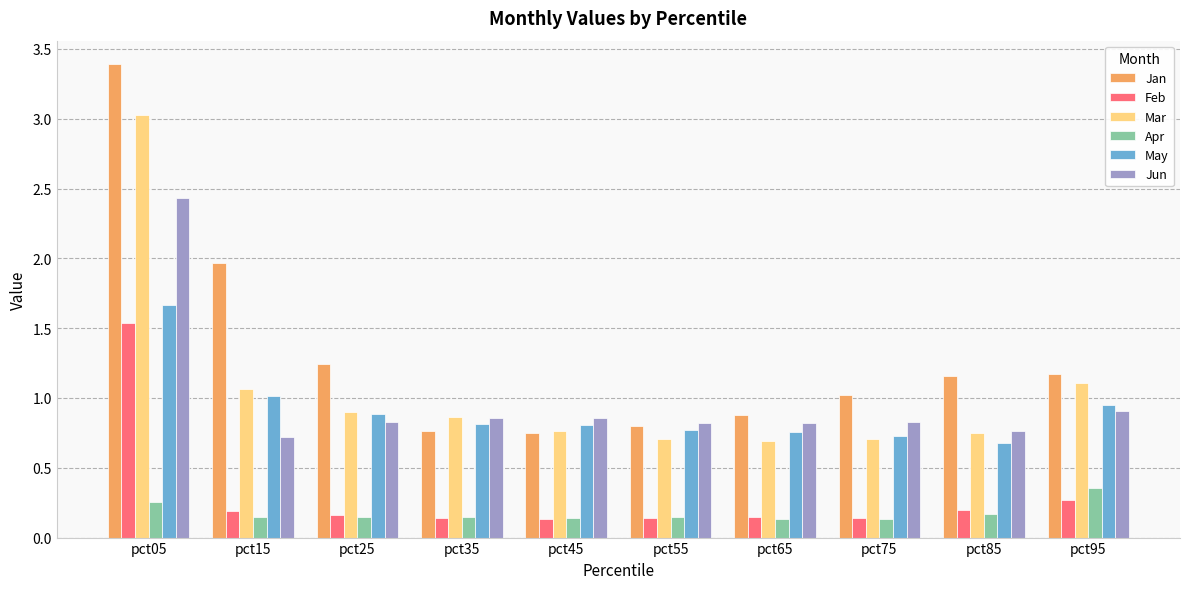

Which series has the largest range (max minus min)?

Jan